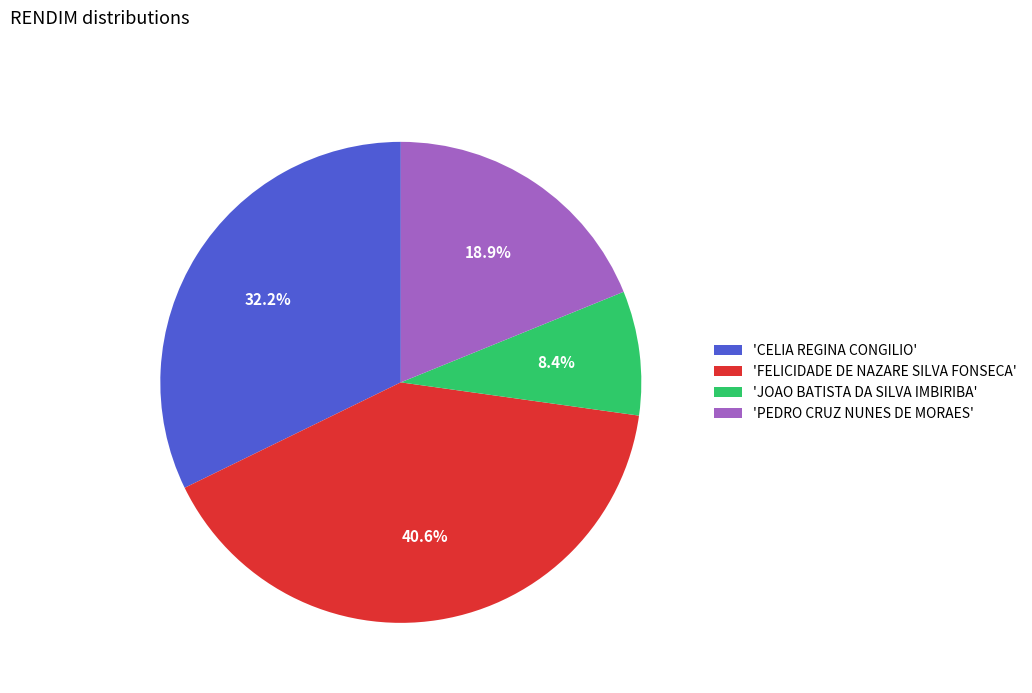

Is there a majority slice in this chart?

No